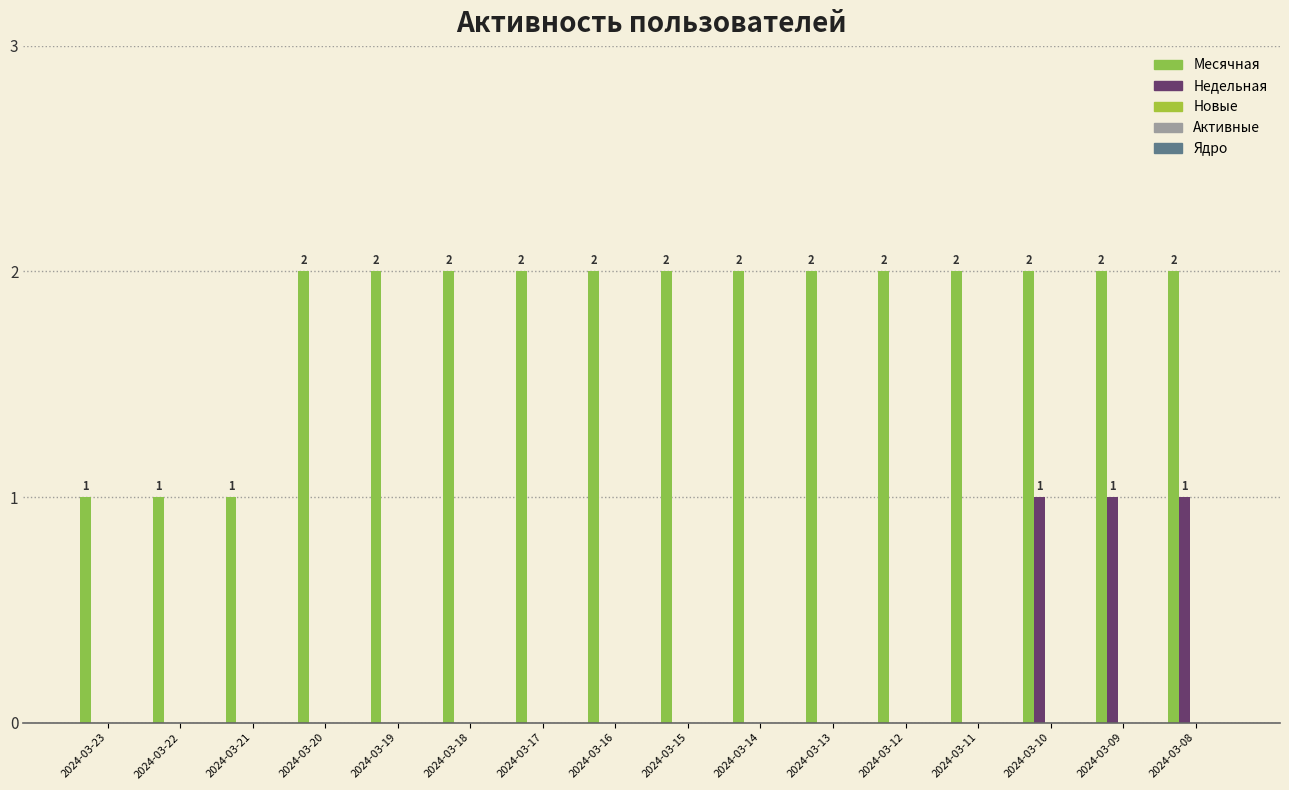

At which category is the sum across all series the highest?

2024-03-10